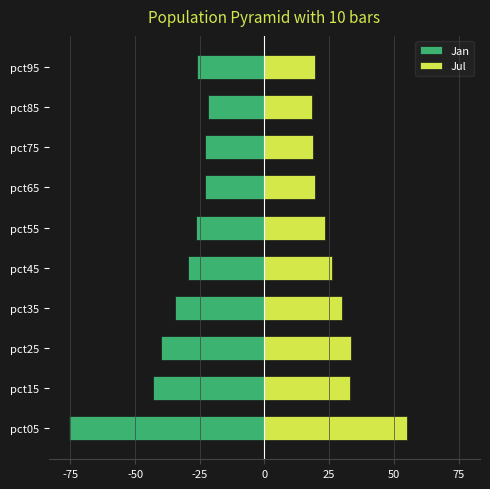

Count the number of data series in this chart.

2